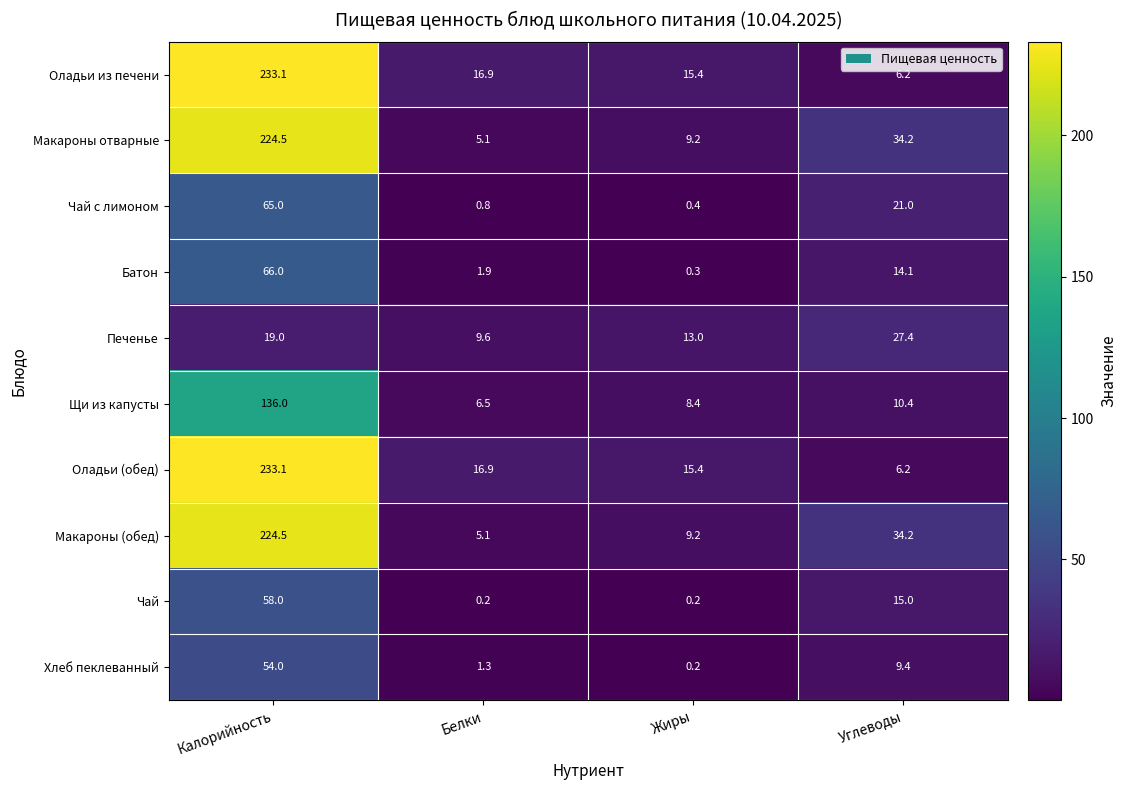

What is the total value across all series at Жиры?

71.7